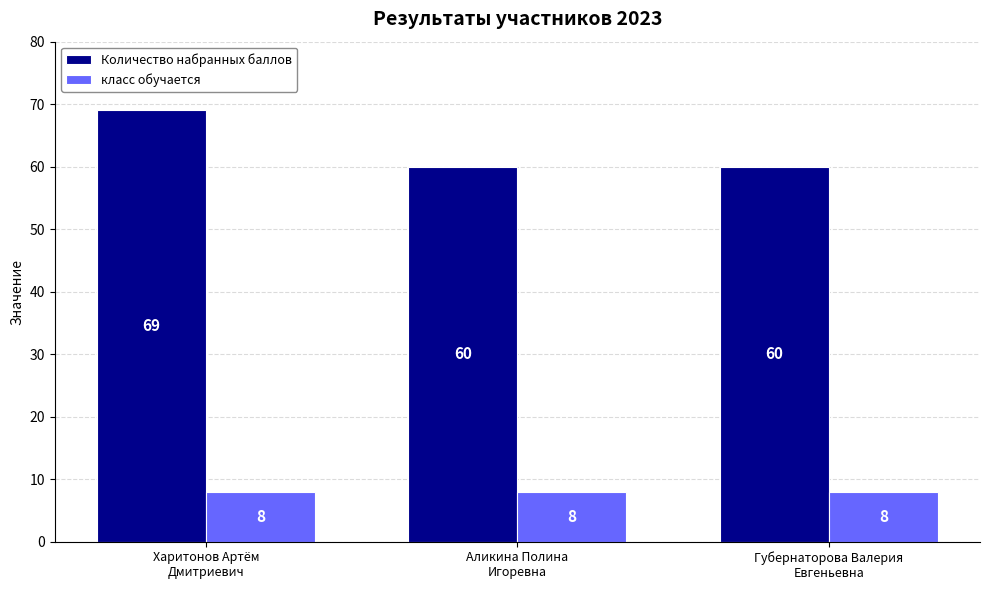

Reading left to right, what are all the values shown in this chart?

Количество набранных баллов: 69	60	60
класс обучается: 8	8	8